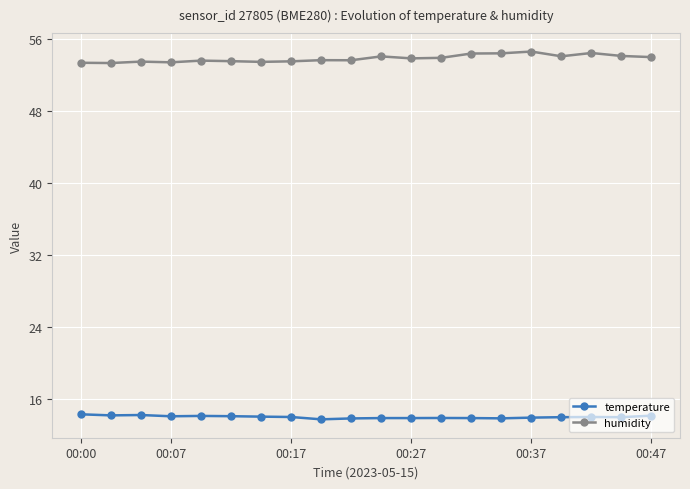

How many series are shown in this chart?

2